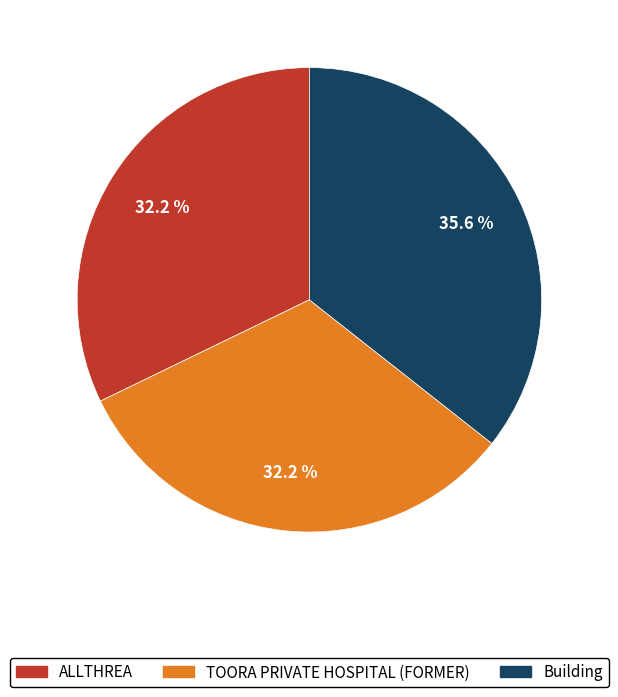

Approximately how many times larger is the value at ALLTHREA compared to TOORA PRIVATE HOSPITAL (FORMER)?

1.0